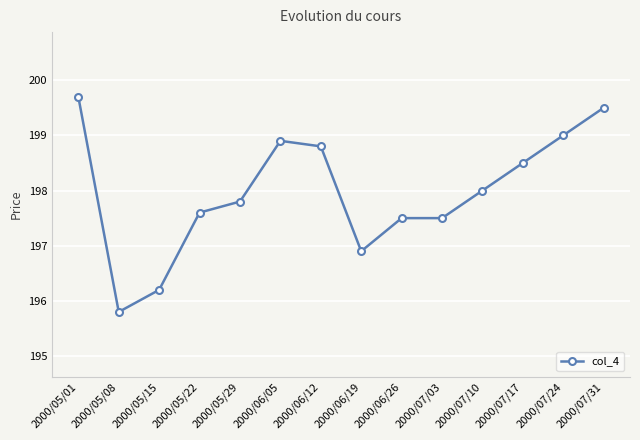

Read the value at 2000/07/10.

198.0